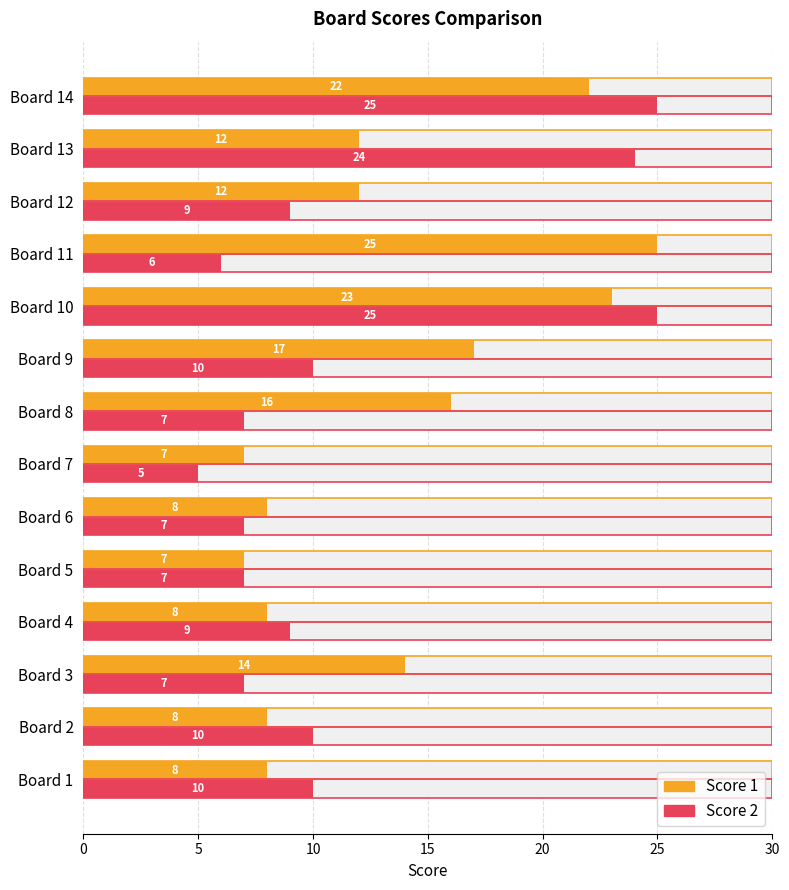

How many values in the Score 2 series are below 9?

6